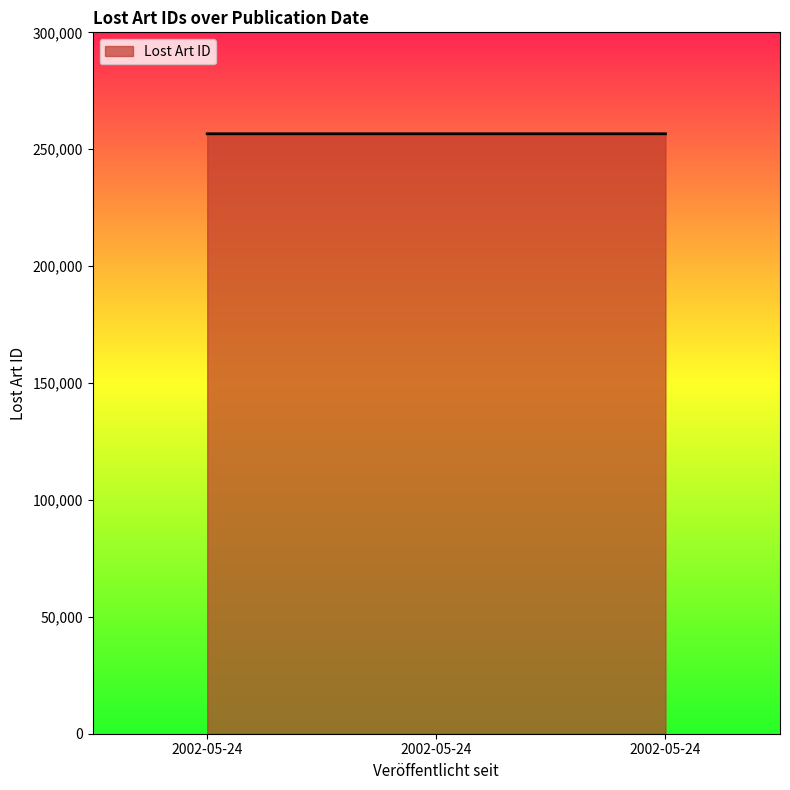

Does the chart have visible grid lines?

No